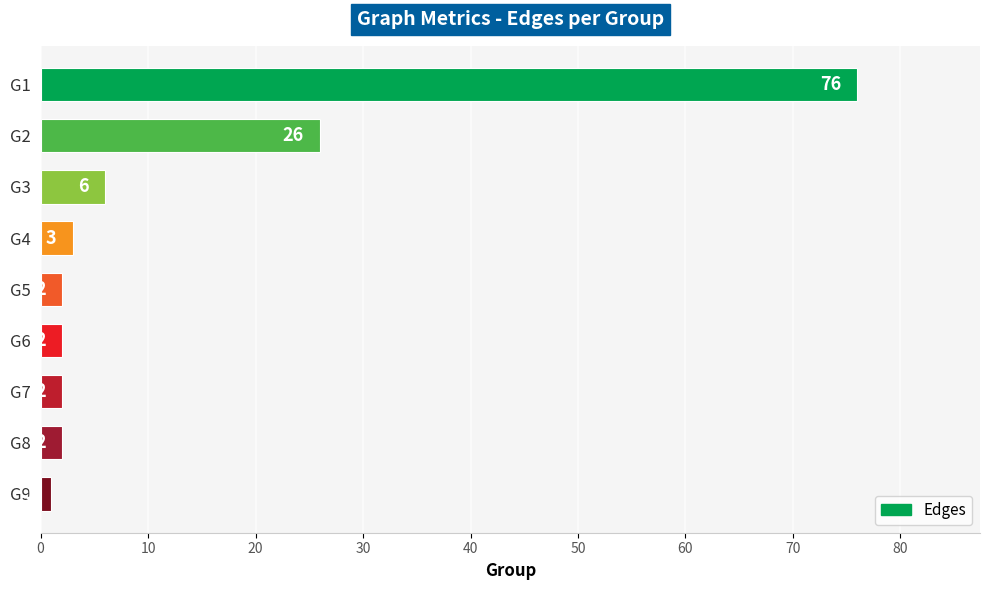

Does the chart contain stacked bars?

No